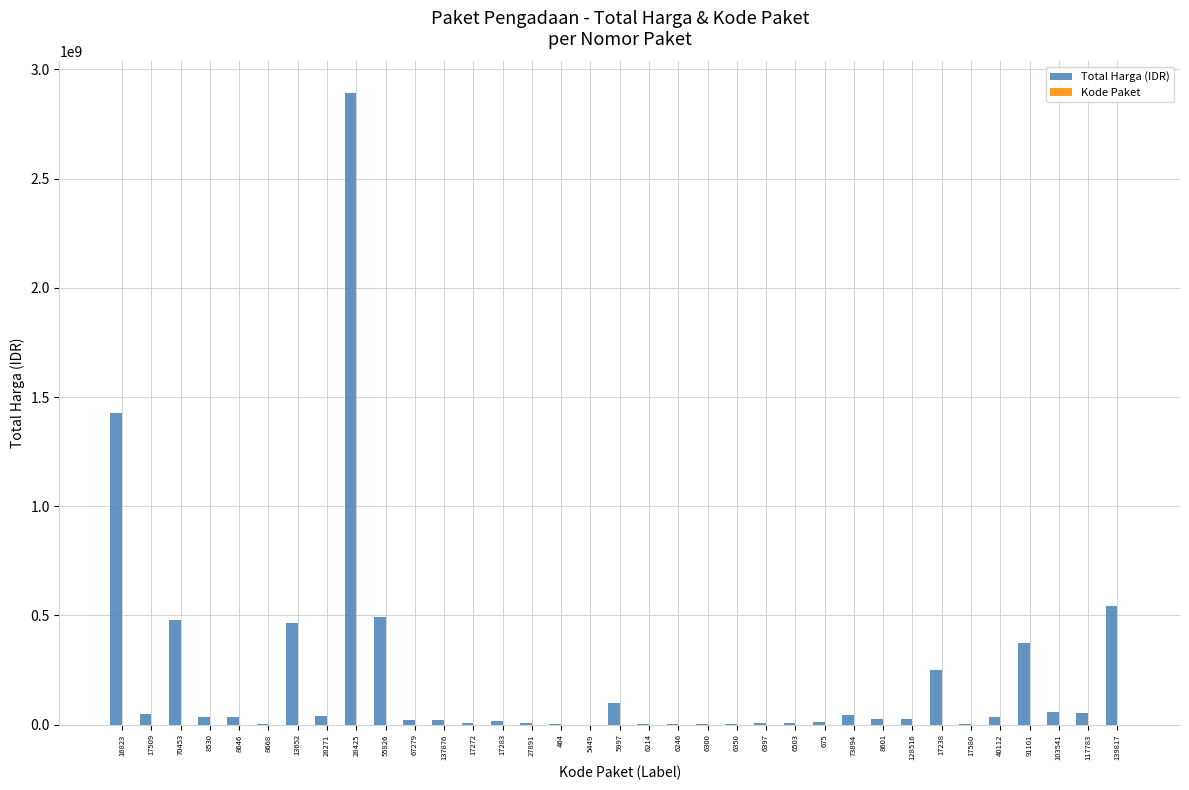

What is the greatest value displayed?

2892122000